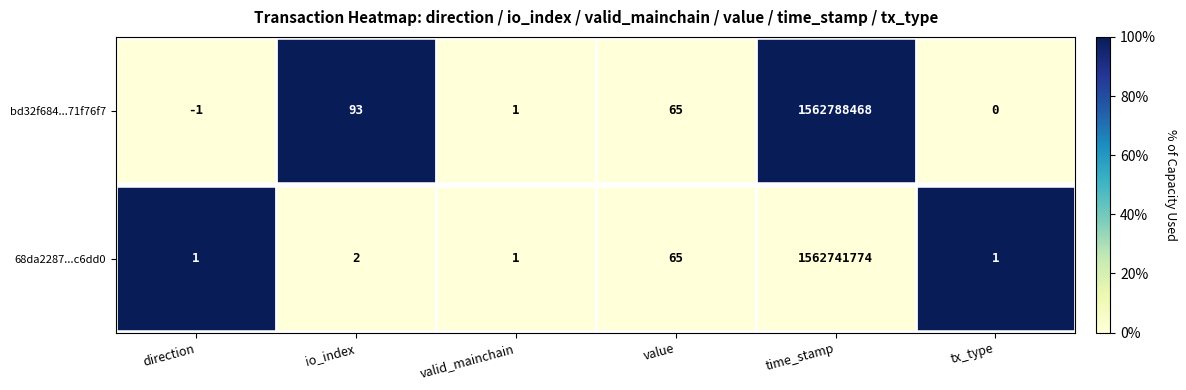

The value of bd32f684...71f76f7 at io_index is 121. True or false?

False